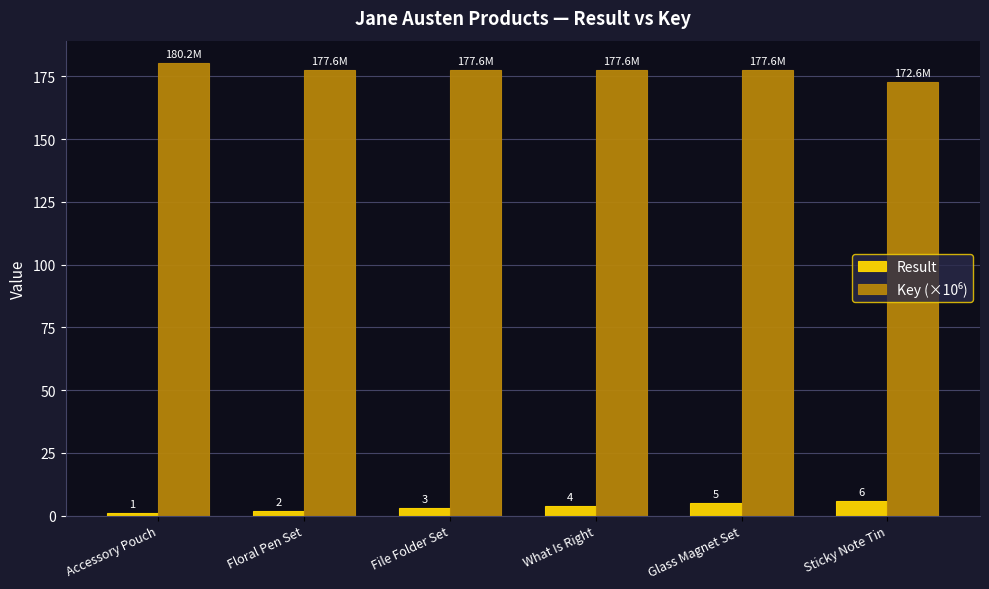

Read the Result value at Floral Pen Set.

2.0